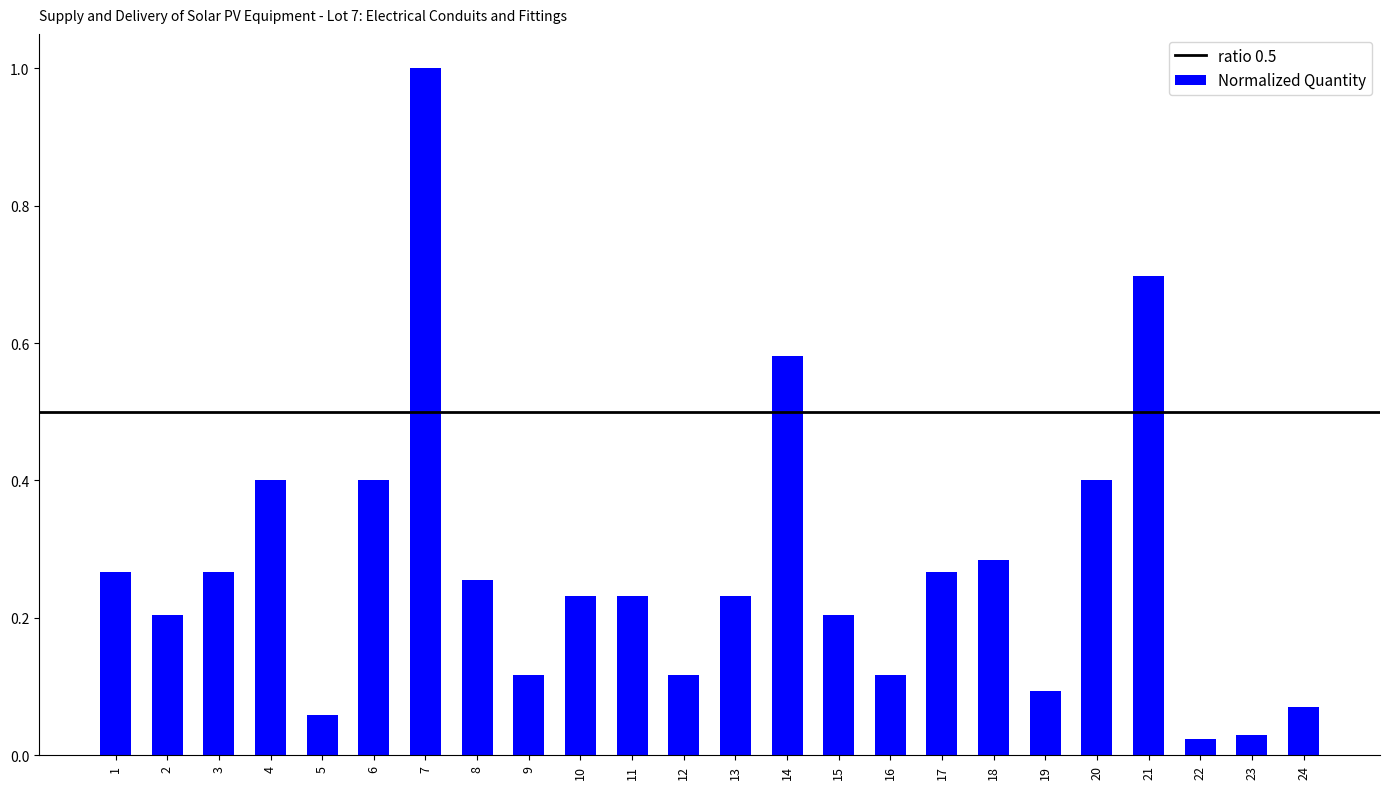

What is the difference between the second highest and minimum values?

0.7